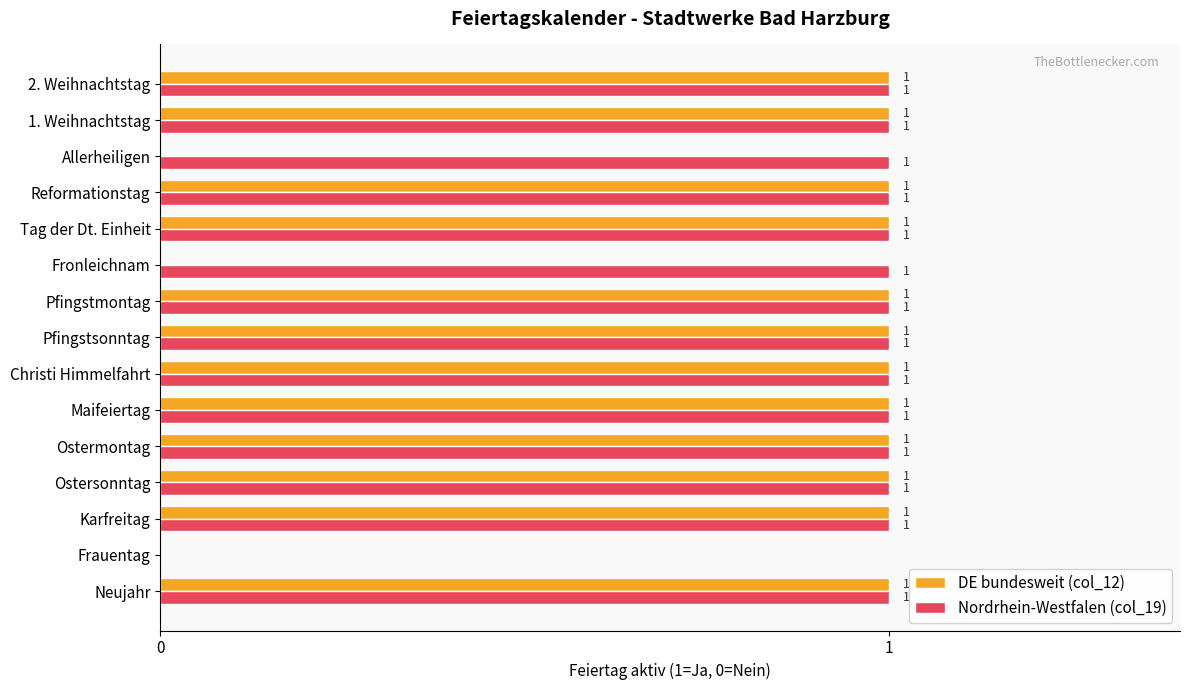

How many categories are shown in the chart?

15